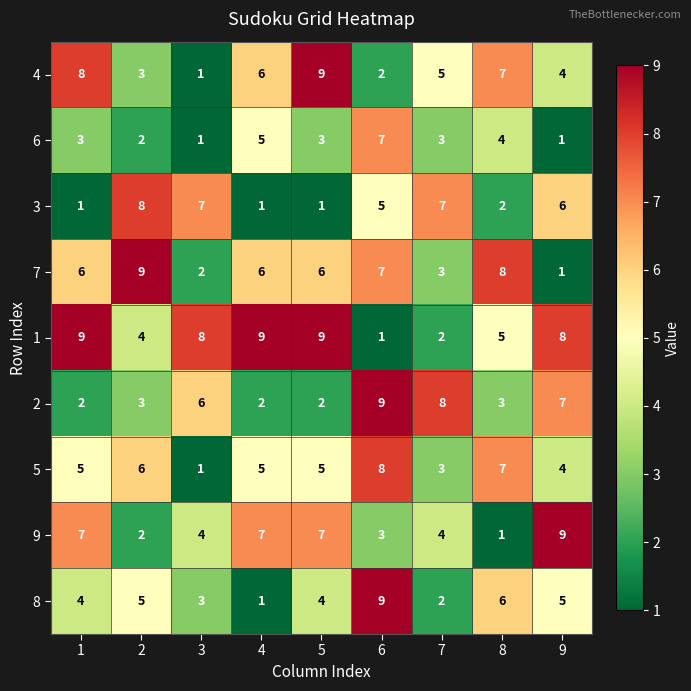

What is the highest value of the 1 series?

9